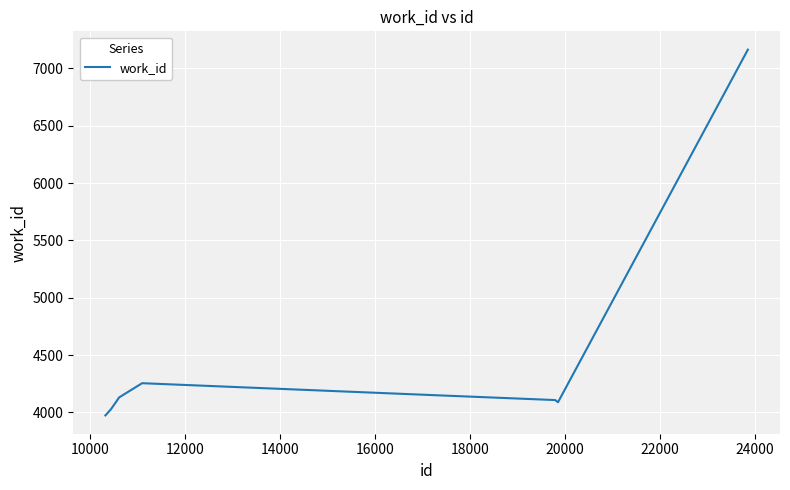

What is the greatest value displayed?

7163